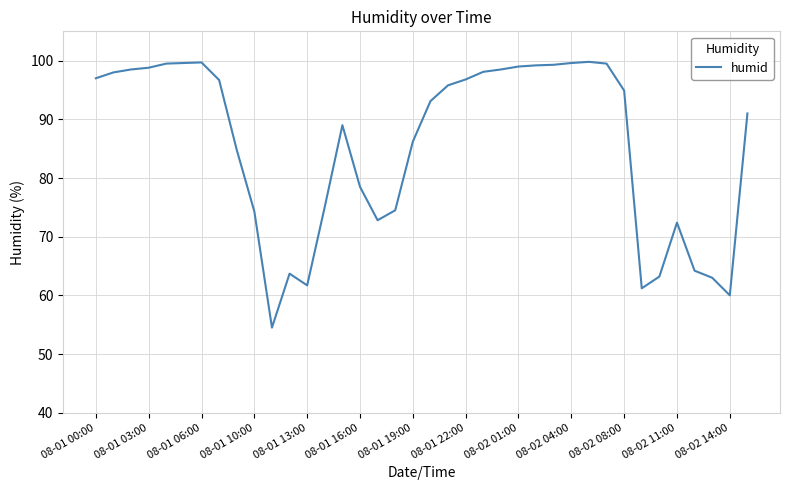

What is the minimum value shown in the chart?

54.5